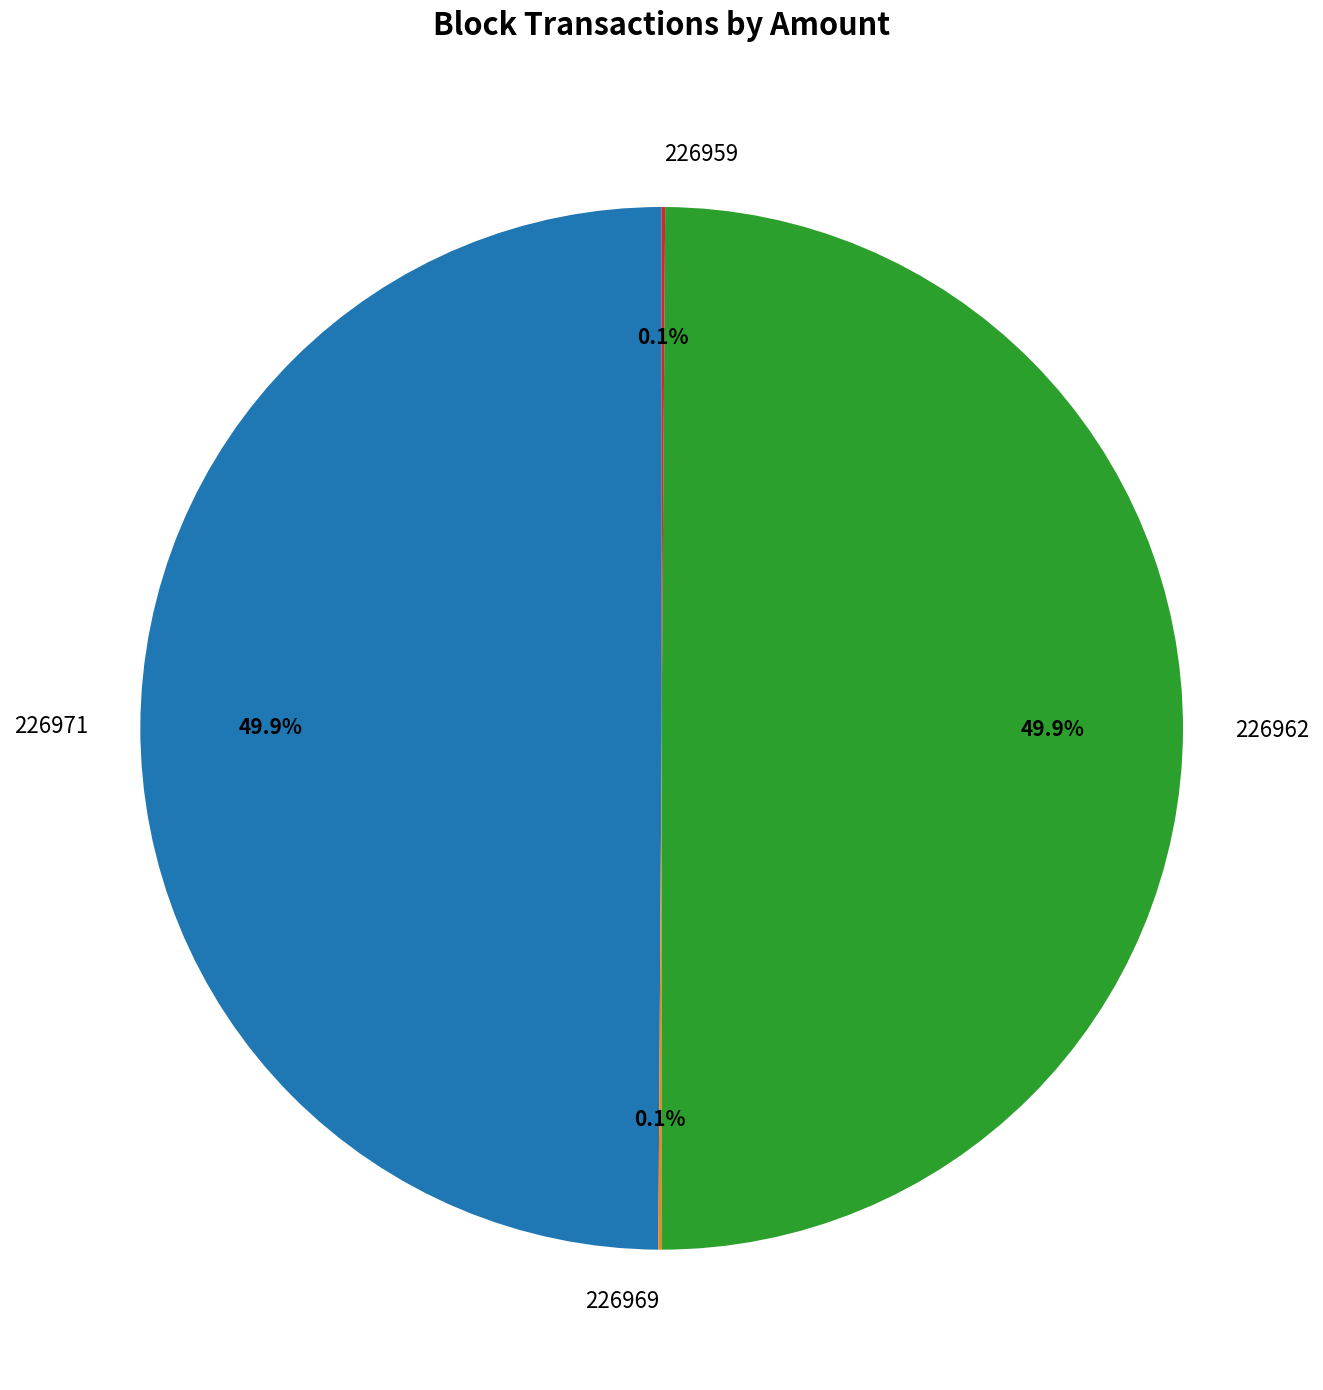

How much of the chart is everything except 226962?

50.1%